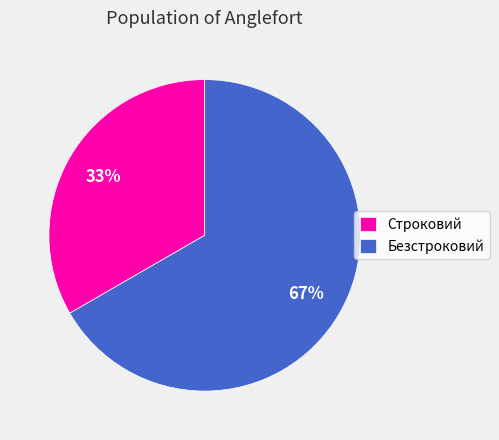

Count the number of slices in the pie.

2